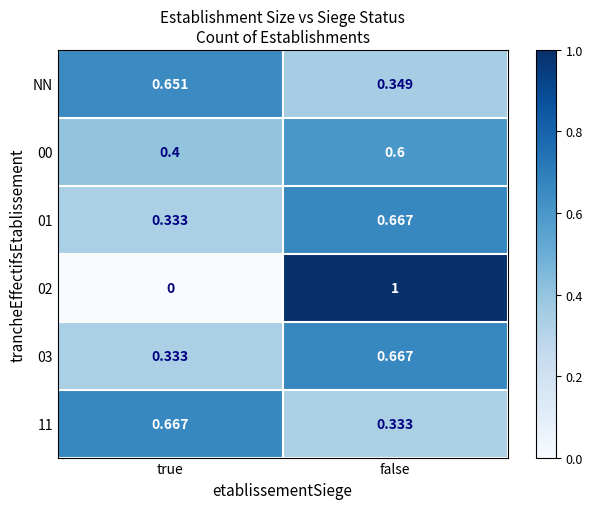

Rank the categories by 00 value from lowest to highest.

true, false